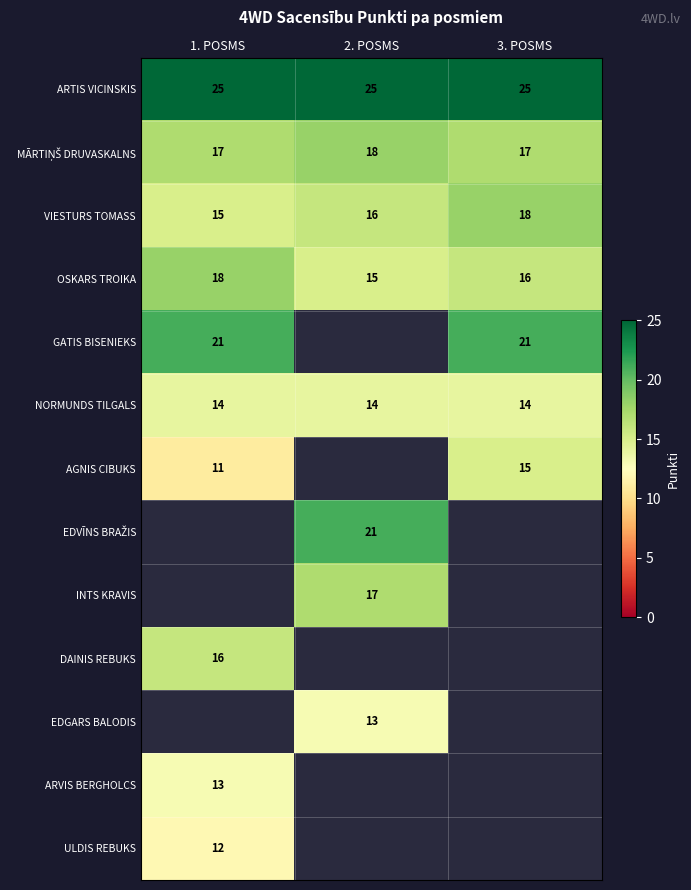

Is it true that NORMUNDS TILGALS equals 6 at 1. POSMS?

False